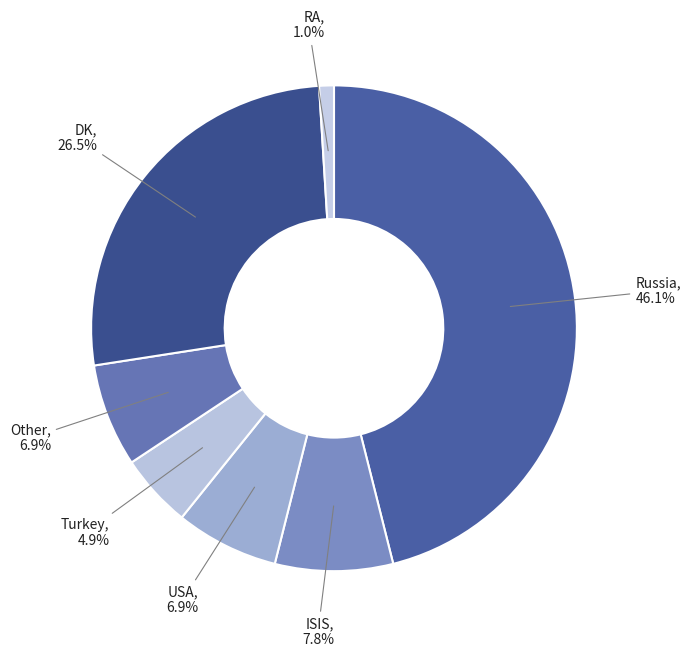

Does any single category account for the majority?

No